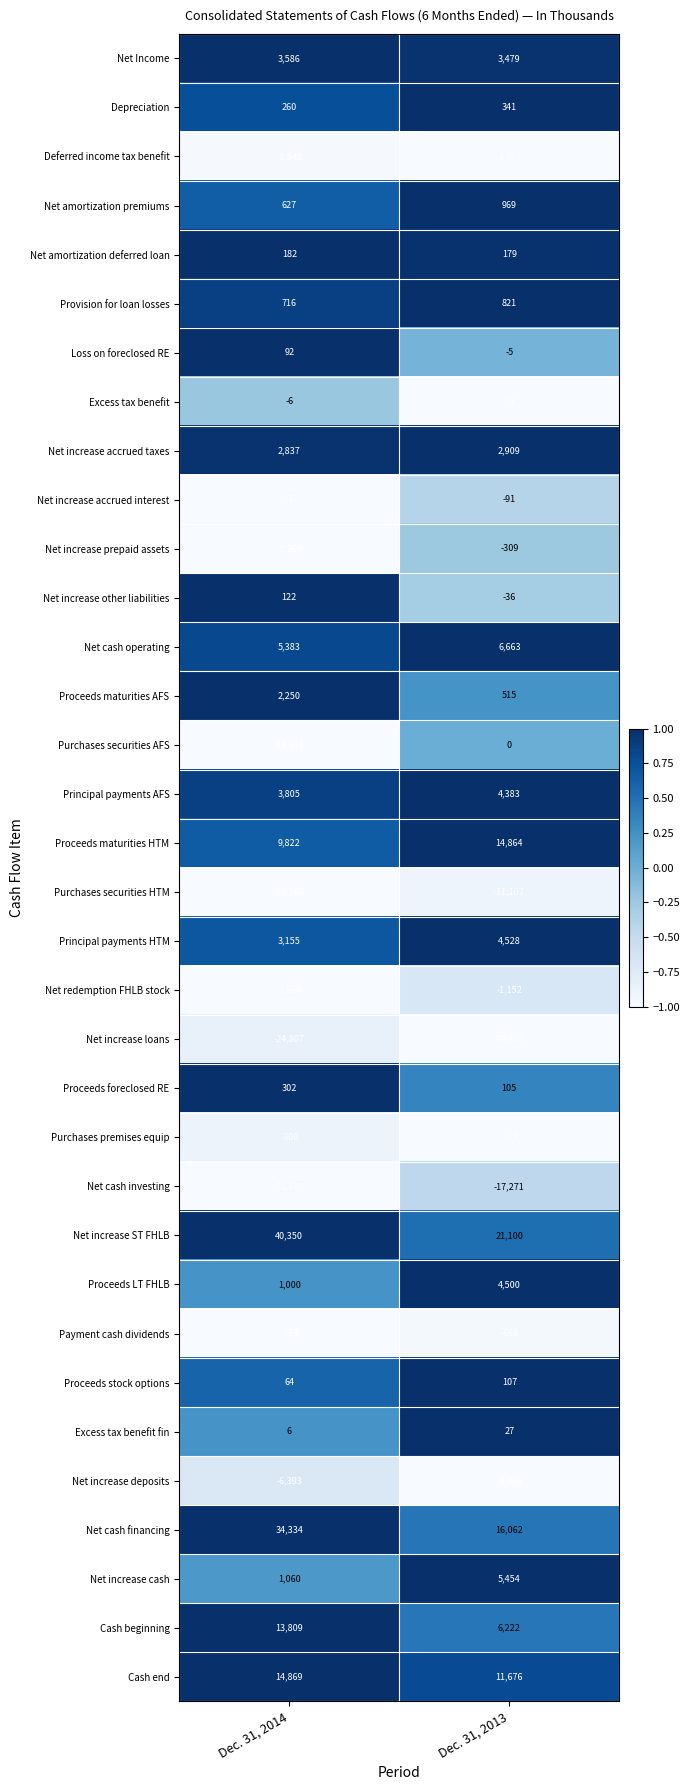

The Principal payments AFS series shows 4383 at Dec. 31, 2013. True or false?

True